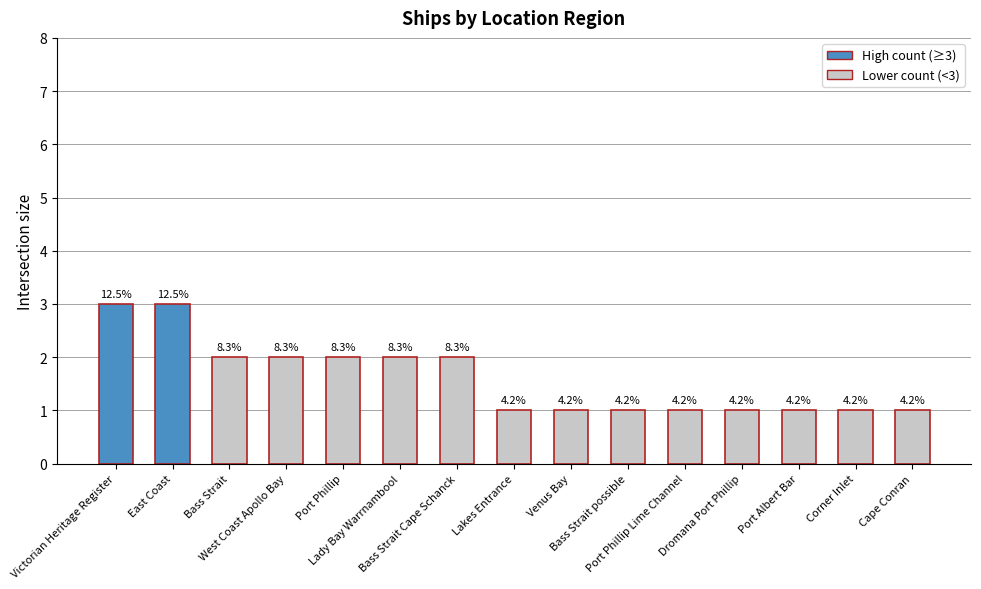

What is the ratio of the value at Lakes Entrance to the value at Port Albert Bar?

1.0